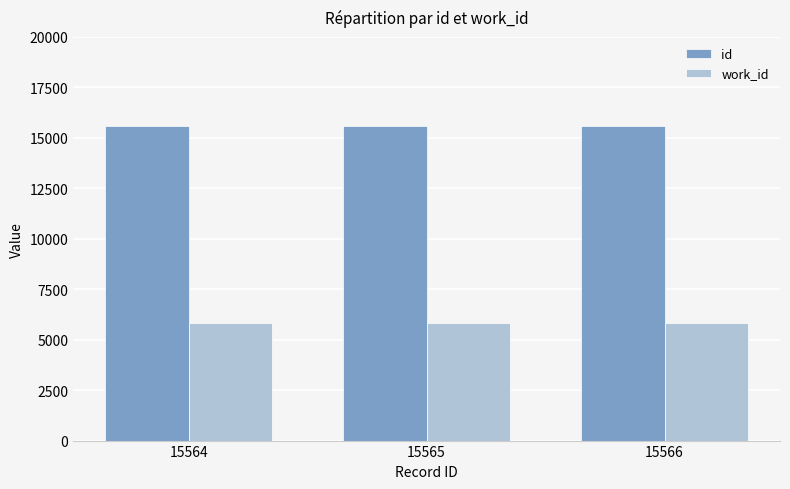

How many data points does each series have?

3